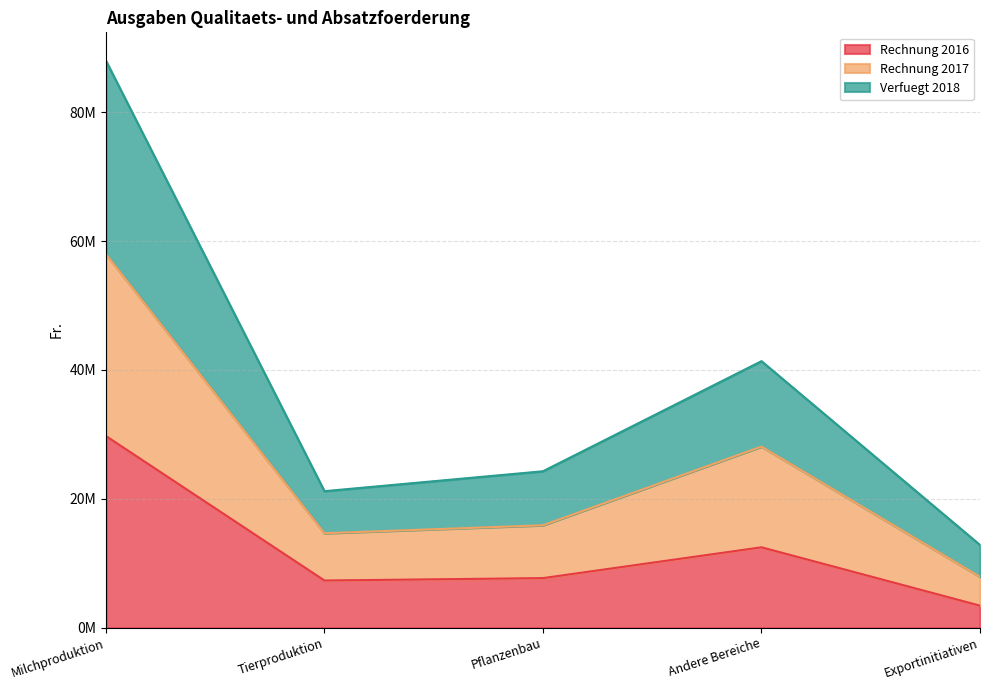

List the series in order of their peak value, highest first.

Verfuegt 2018, Rechnung 2017, Rechnung 2016